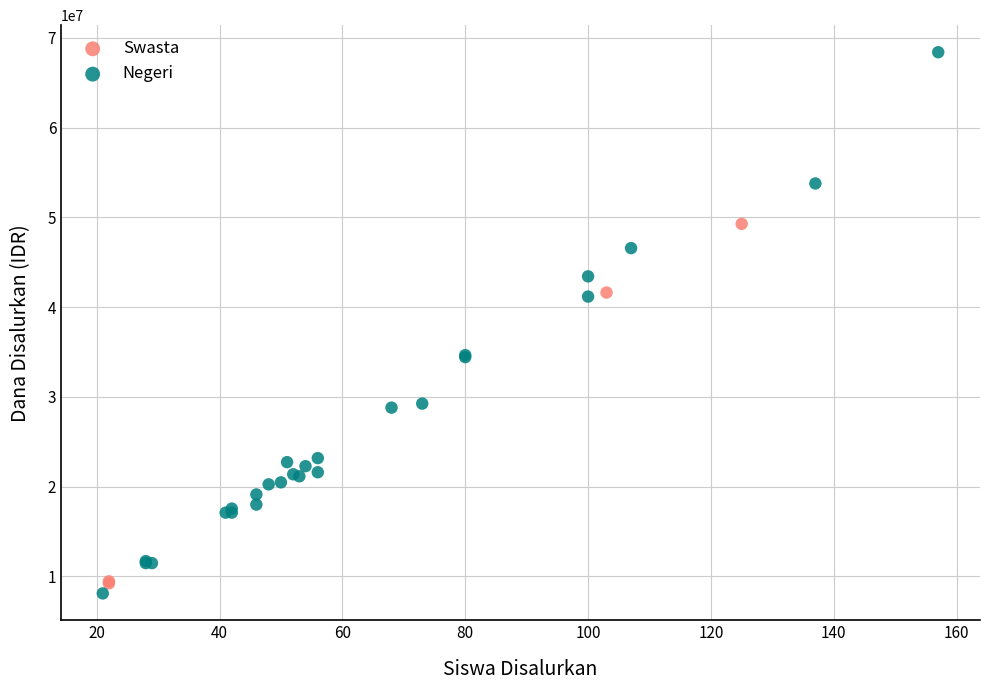

What are all the series names shown in the legend?

Swasta, Negeri